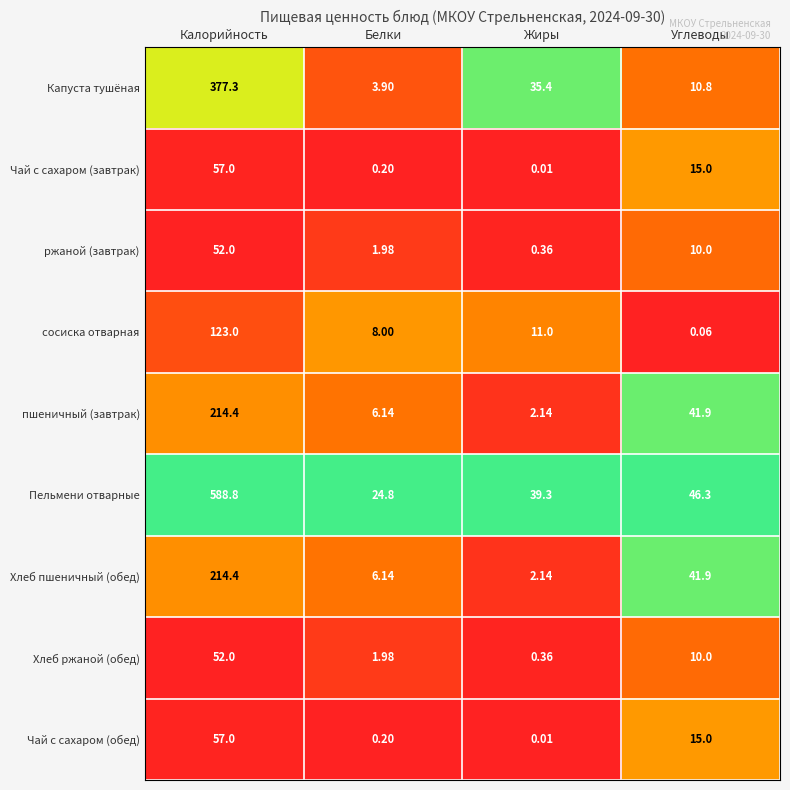

List the labels in order of сосиска отварная value, largest first.

Калорийность, Жиры, Белки, Углеводы